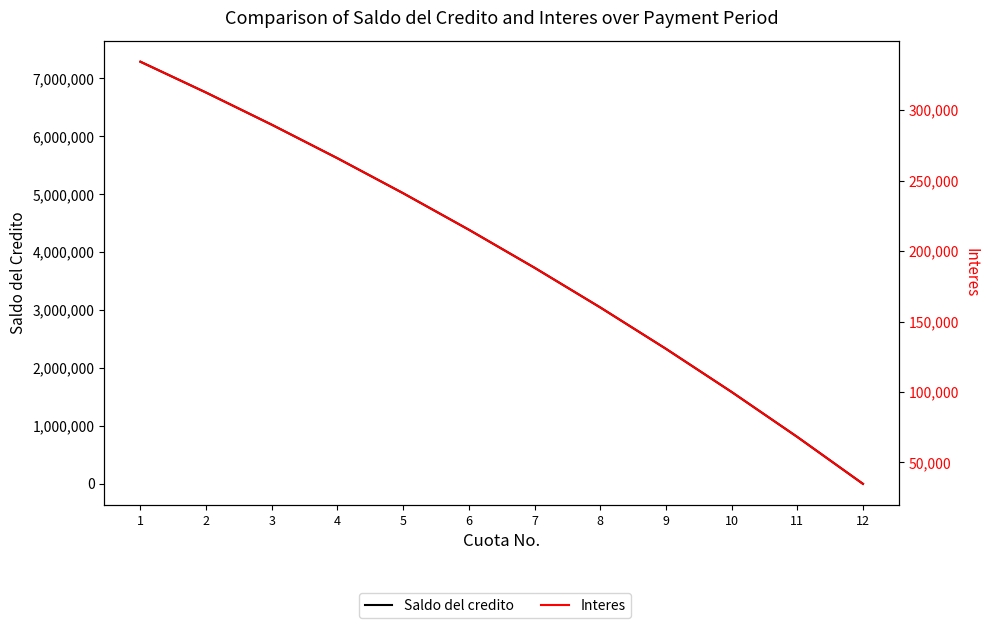

Where does the Saldo del credito series first go above 4388624?

1